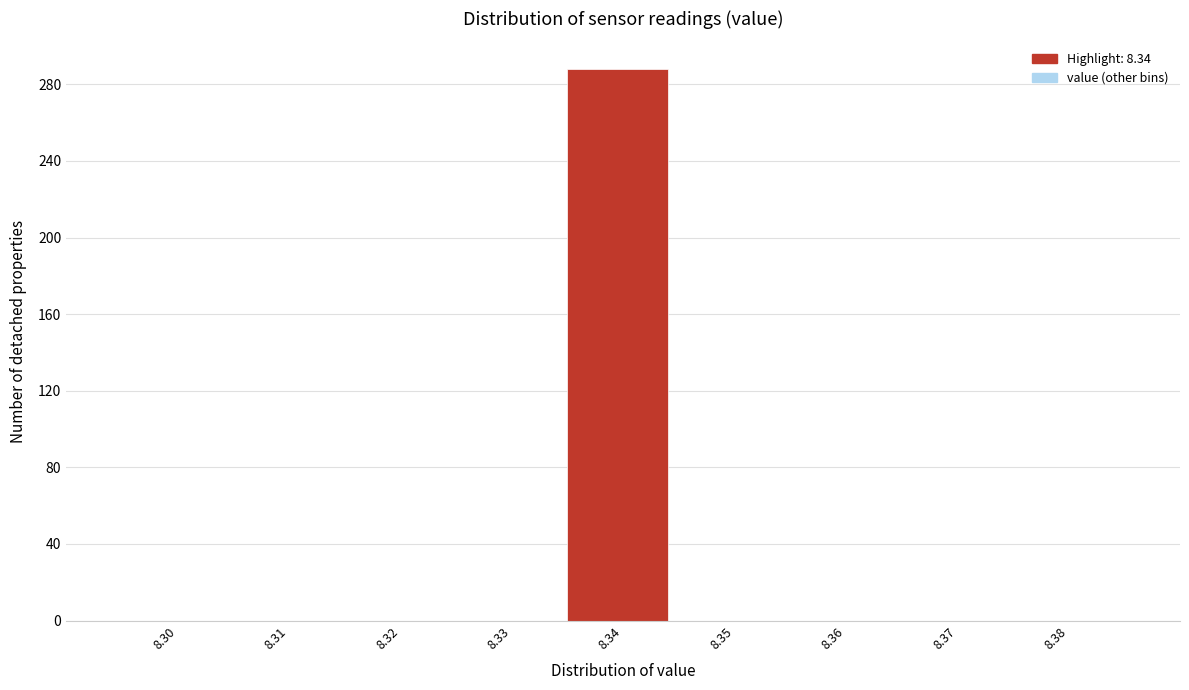

Reading left to right, transcribe all the data shown in this chart.

8.30=0	8.31=0	8.32=0	8.33=0	8.34=288	8.35=0	8.36=0	8.37=0	8.38=0